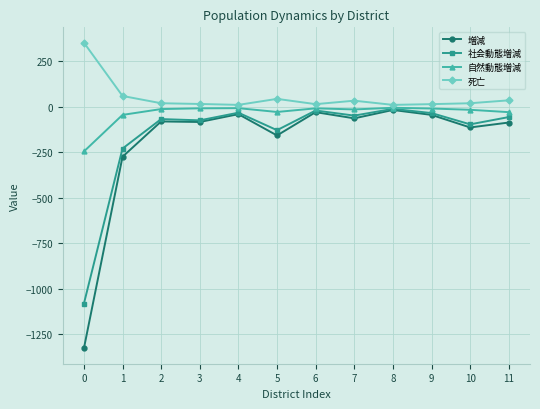

True or false: 社会動態増減 has more than 1 points higher than both neighbors.

True